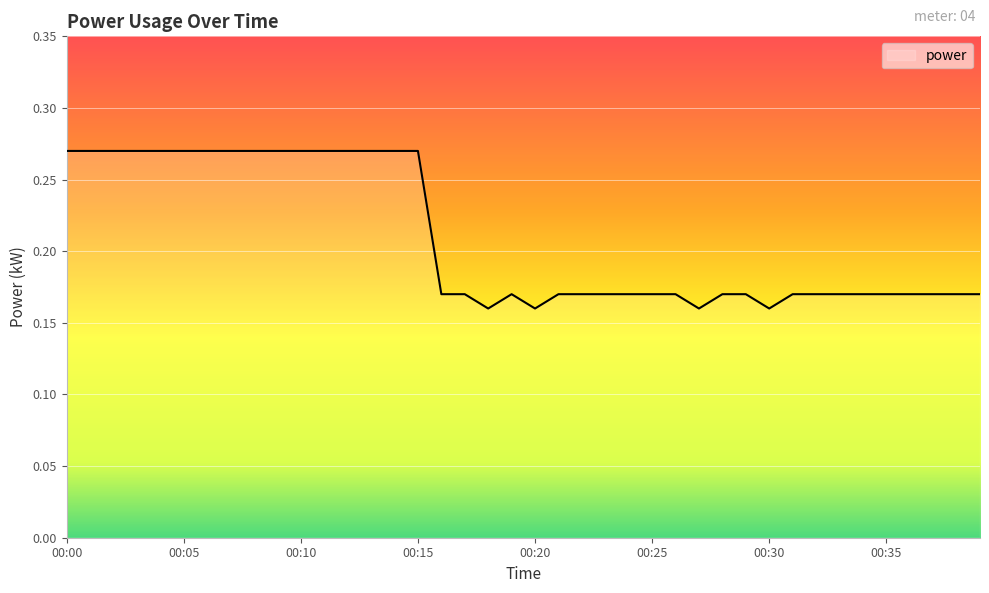

Rank the categories by value from lowest to highest.

00:18, 00:20, 00:27, 00:30, 00:16, 00:17, 00:19, 00:21, 00:22, 00:23, 00:24, 00:25, 00:26, 00:28, 00:29, 00:31, 00:32, 00:33, 00:34, 00:35, 00:36, 00:37, 00:38, 00:39, 00:00, 00:01, 00:02, 00:03, 00:04, 00:05, 00:06, 00:07, 00:08, 00:09, 00:10, 00:11, 00:12, 00:13, 00:14, 00:15